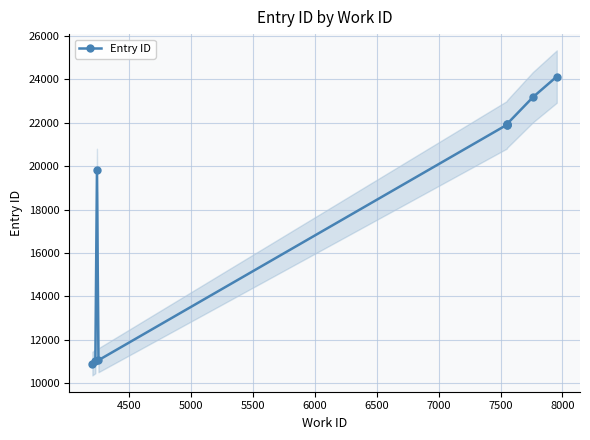

What is the greatest value displayed?

24126